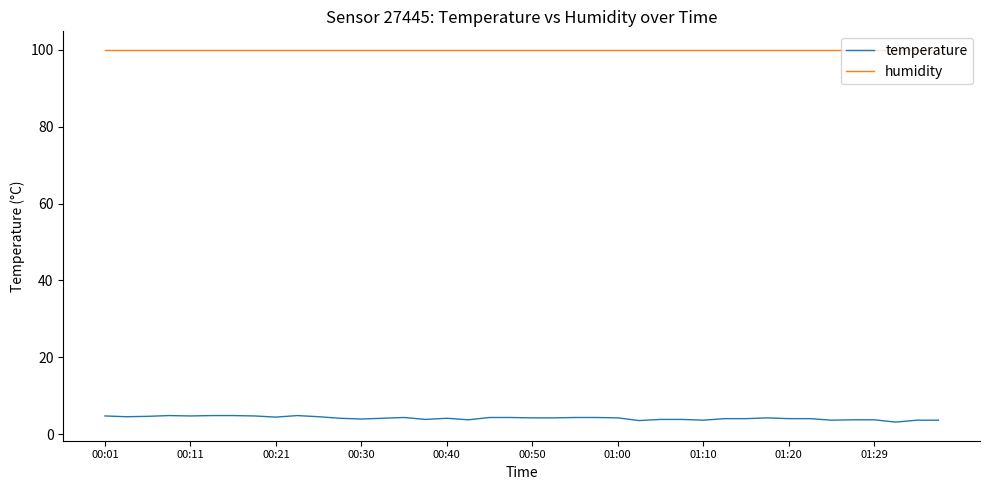

True or false: humidity and temperature intersect in this chart.

False